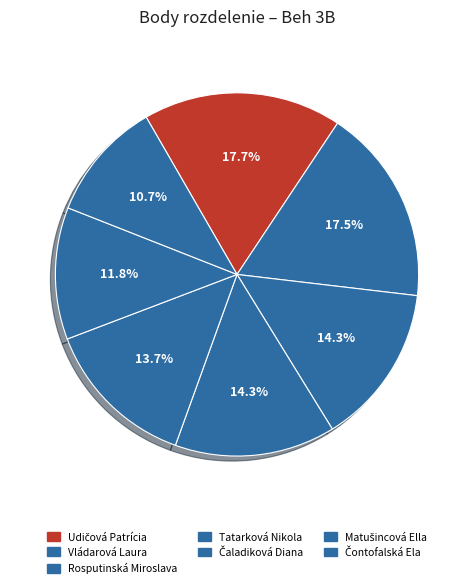

Approximately how many times larger is the value at Tatarková Nikola compared to Rosputinská Miroslava?

1.0